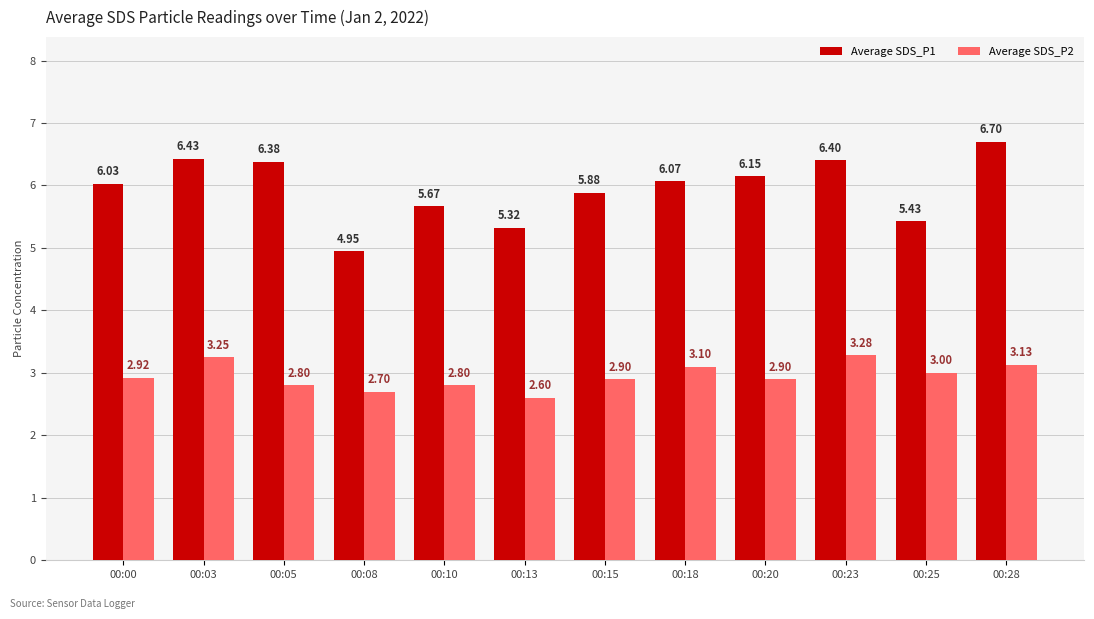

What is the smallest value displayed?

2.6